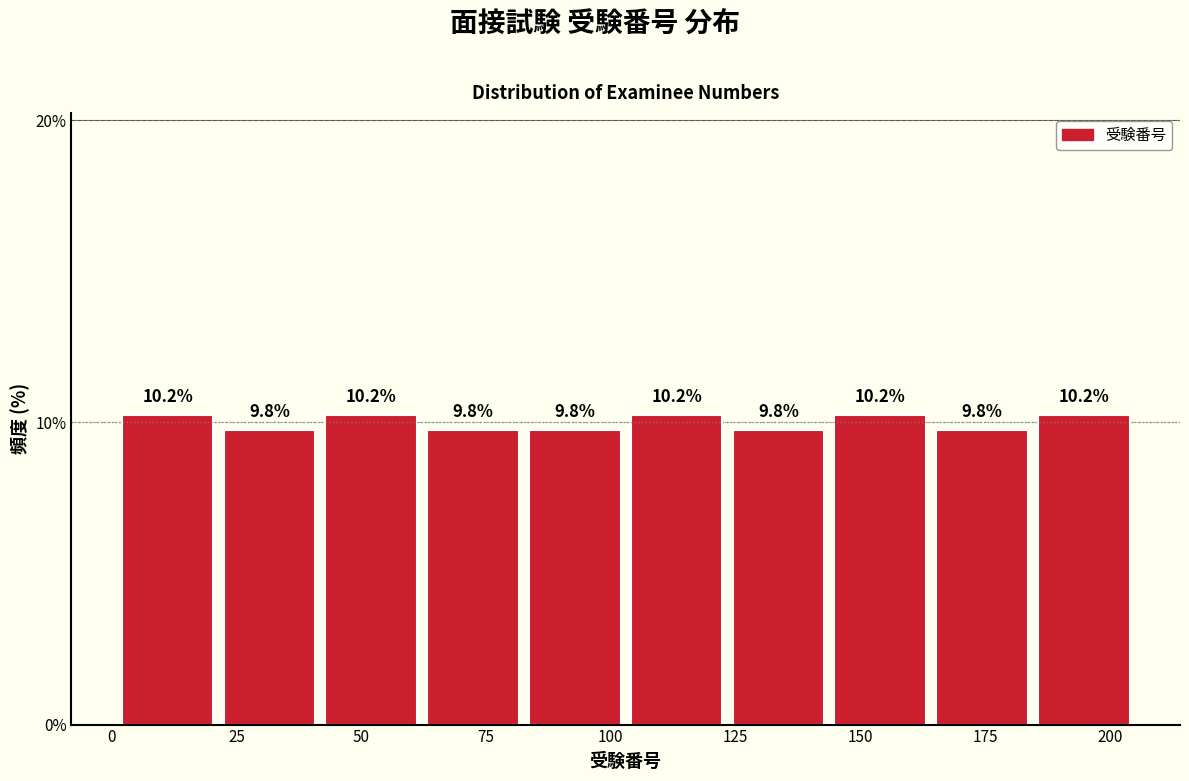

Reading left to right, list every bar in this chart as the range it spans on the x-axis followed by its height. The bar edges are not printed on the chart, so give them approximately, as read against the axis.

0 to 20: 10.2
20 to 40: 9.8
40 to 60: 10.2
60 to 85: 9.8
85 to 105: 9.8
105 to 125: 10.2
125 to 145: 9.8
145 to 165: 10.2
165 to 185: 9.8
185 to 205: 10.2